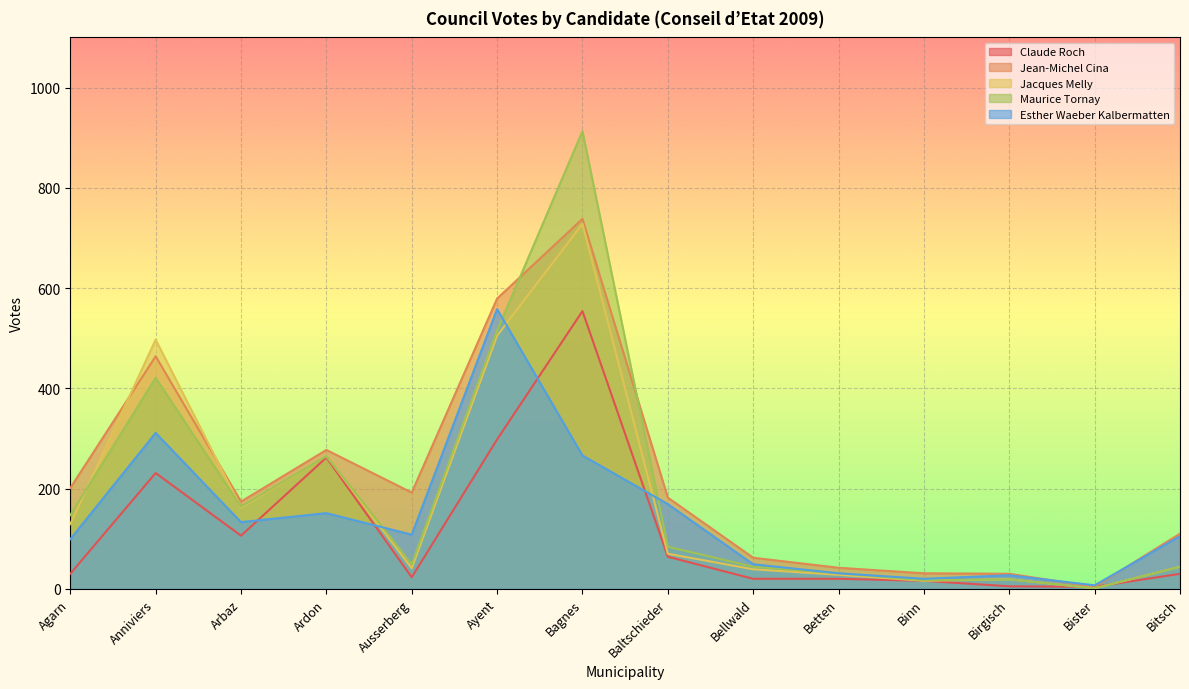

Which category has the lowest value across all series?

Bister